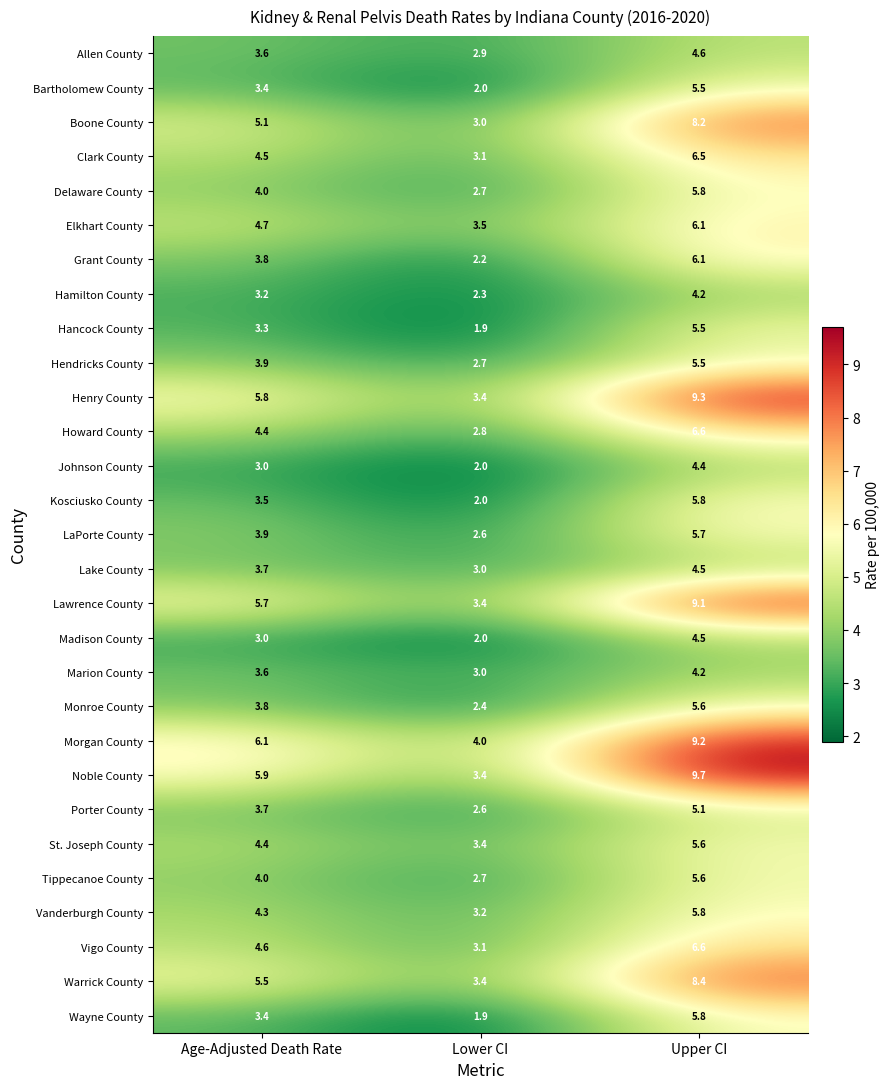

Read the Tippecanoe County value at Lower CI.

2.7